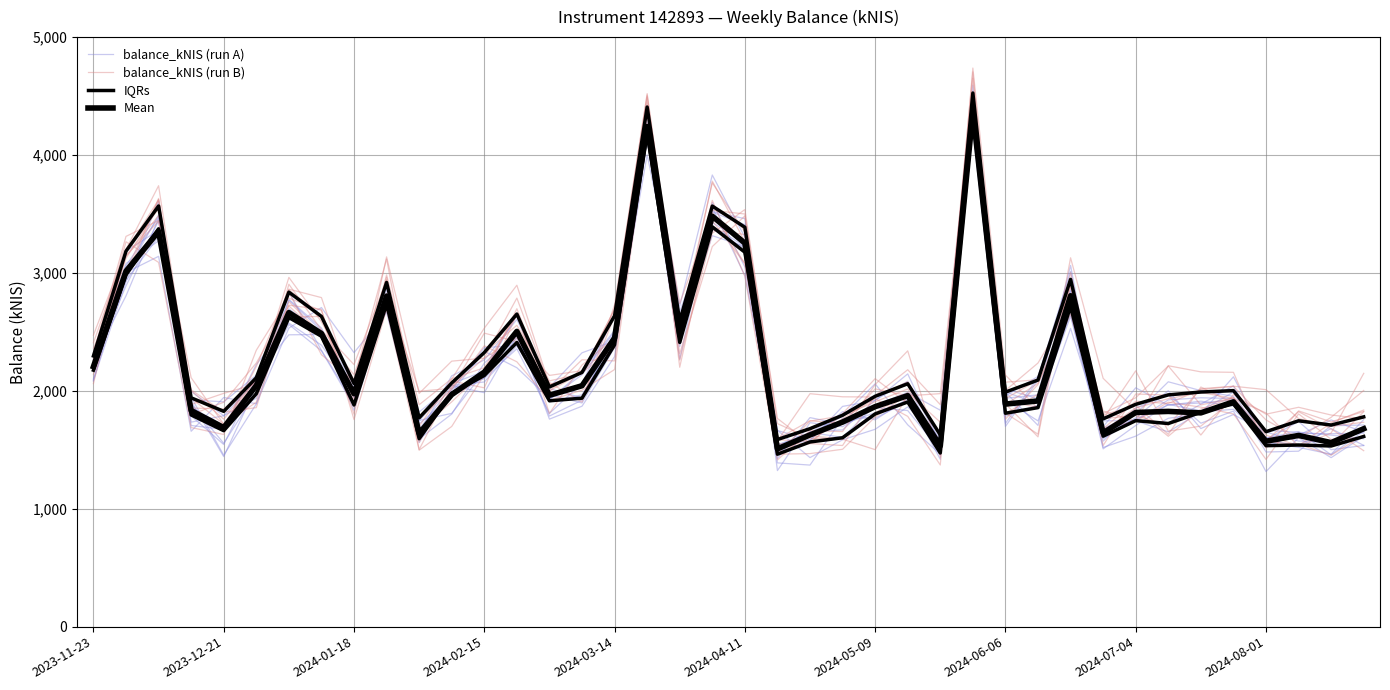

What is the sum of all balance_kNIS (run B) values?

90801.3